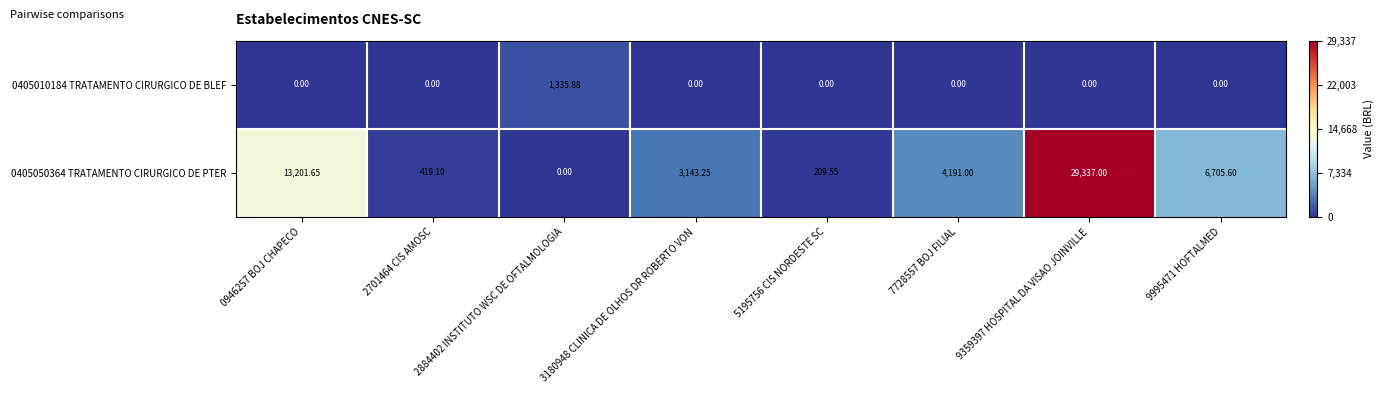

Is the value of 0405010184 TRATAMENTO CIRURGICO DE BLEF at 3180948 CLINICA DE OLHOS DR ROBERTO VON greater than the value of 0405050364 TRATAMENTO CIRURGICO DE PTER at 0946257 BOJ CHAPECO?

No